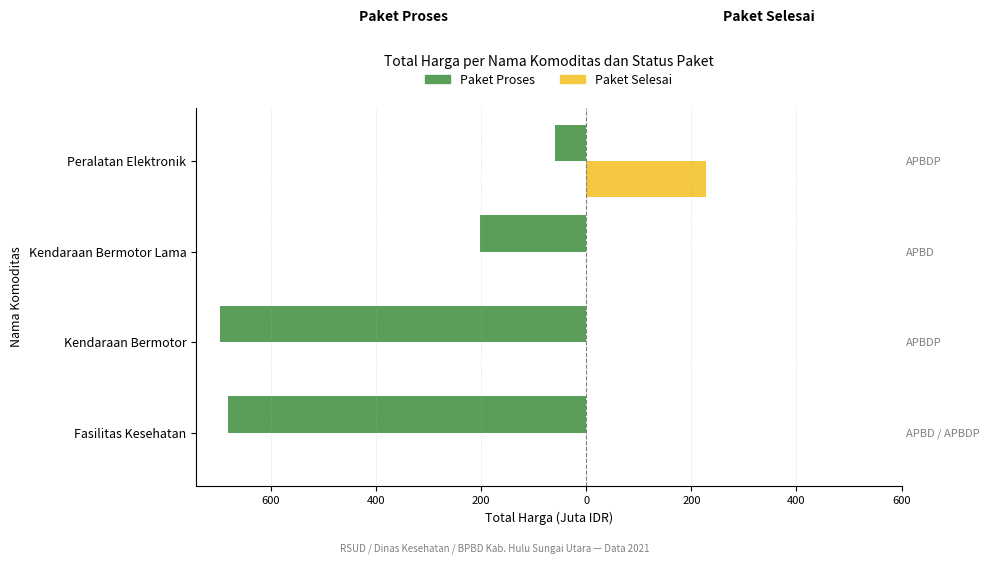

Reading left to right, extract all data points from this chart.

Paket Proses: -682.8	-696.6	-202.0	-59.5
Paket Selesai: 0.0	0.0	0.0	227.2